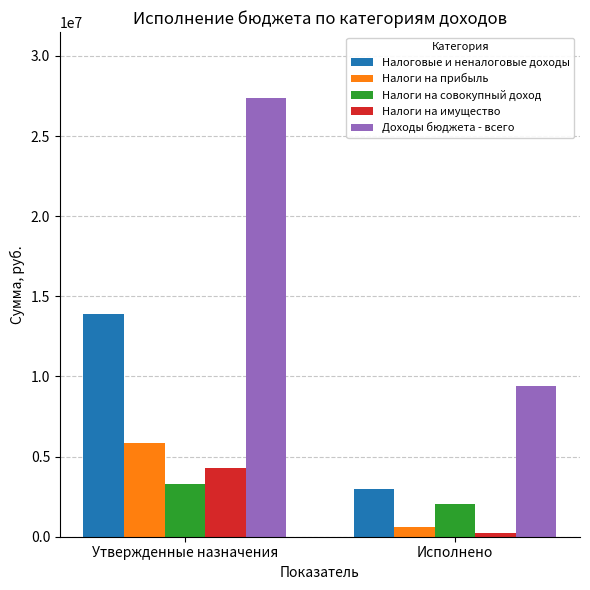

Which series changed the most between Утвержденные назначения and Исполнено?

Доходы бюджета - всего